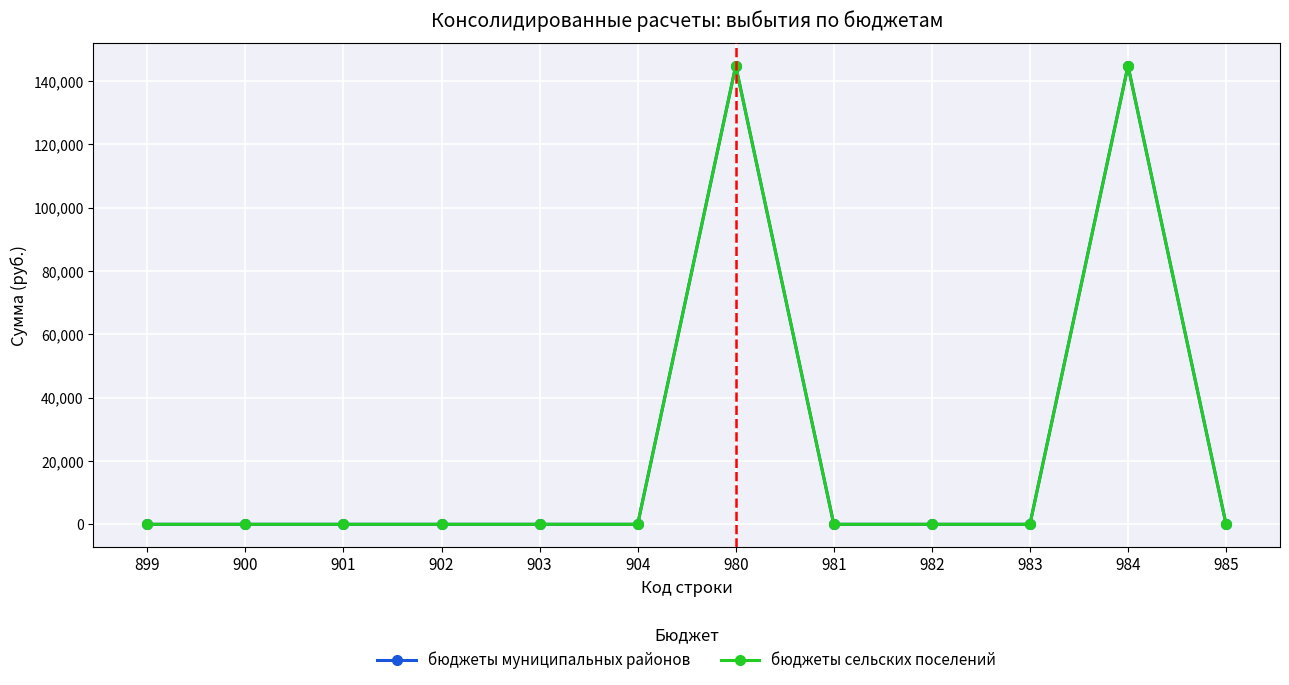

What is the sum of all бюджеты сельских поселений values?

289600